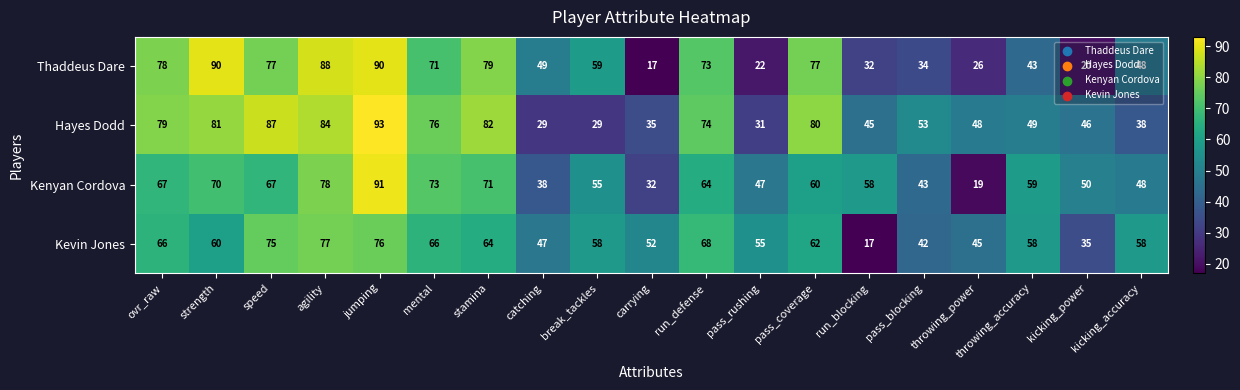

List the series in order of their peak value, highest first.

Hayes Dodd, Kenyan Cordova, Thaddeus Dare, Kevin Jones